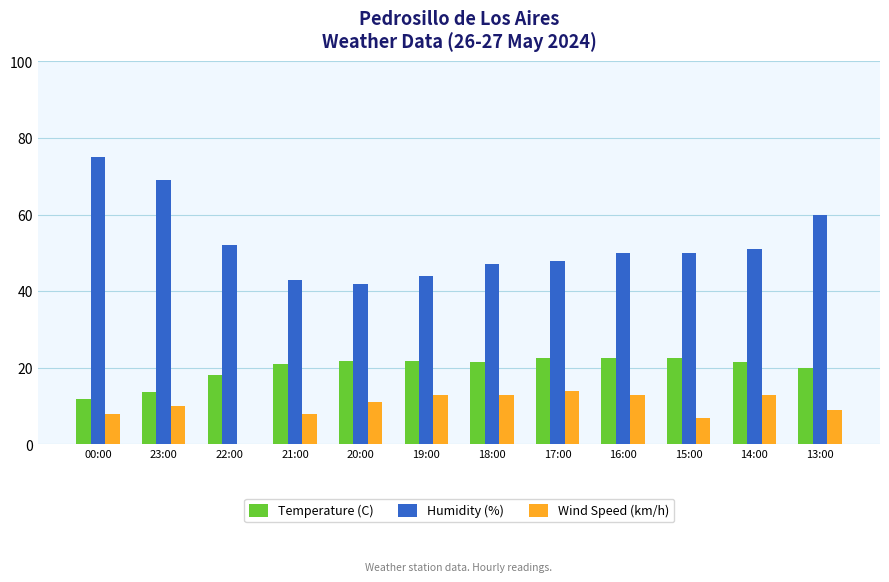

Does the chart contain stacked bars?

No